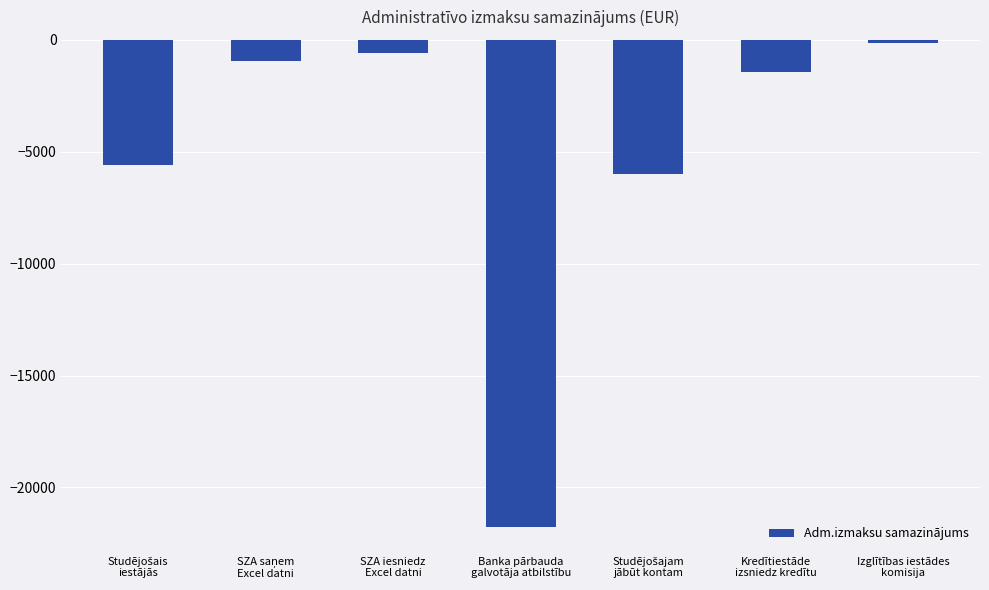

What is the average value?

-5209.5